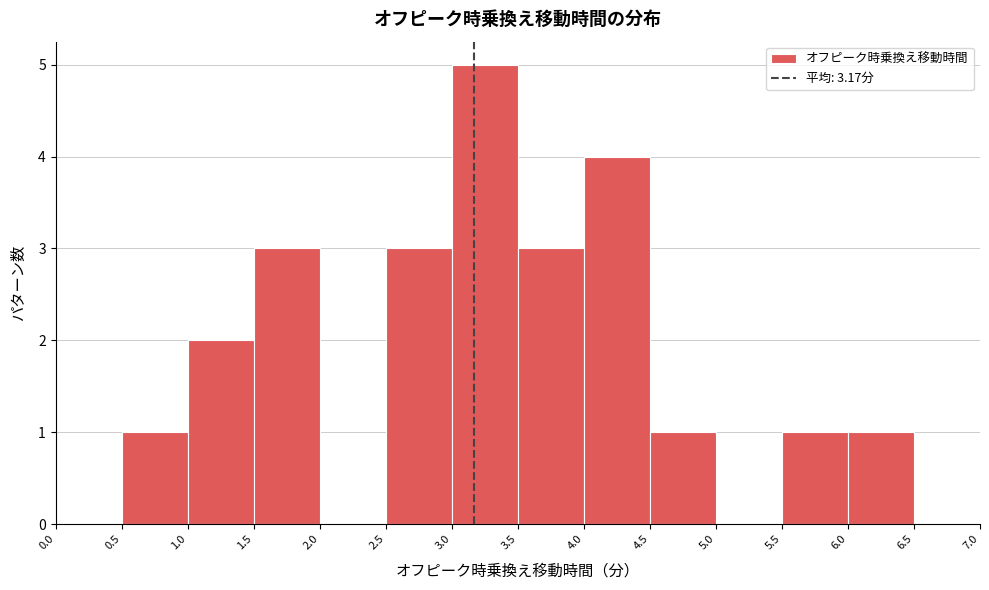

What is the height of the bar covering 3.5 to 4.0 on the x-axis? The values are not printed on the chart, so give them approximately, as read against the axis.

3